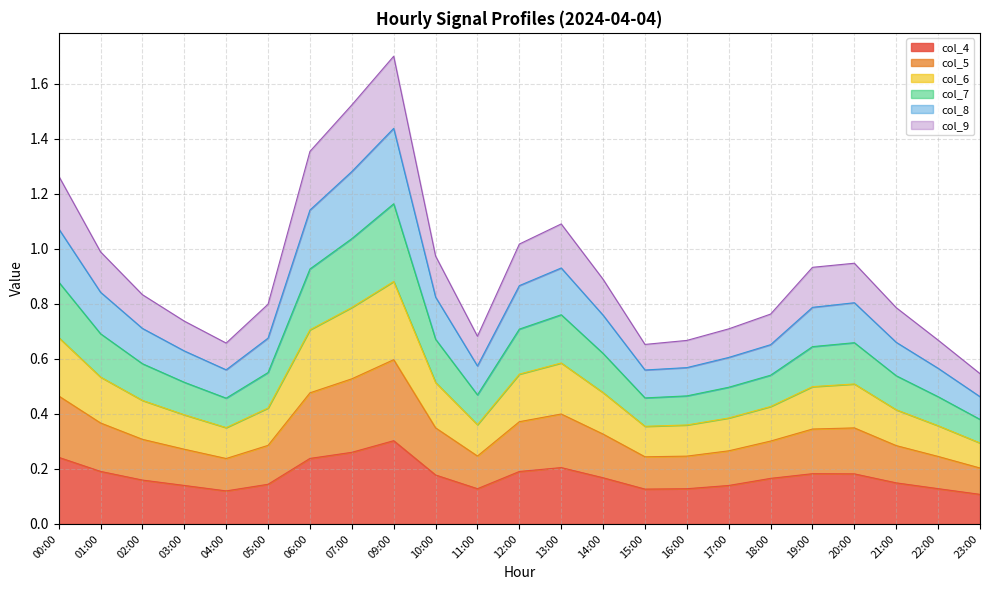

True or false: col_4 has a value of 0.2 at 19:00.

True